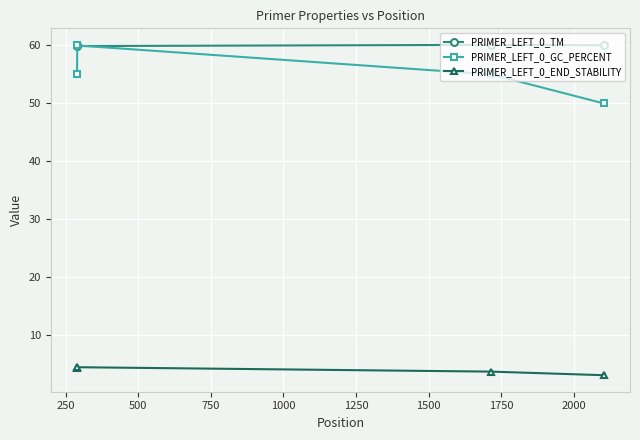

True or false: PRIMER_LEFT_0_END_STABILITY and PRIMER_LEFT_0_GC_PERCENT intersect in this chart.

False